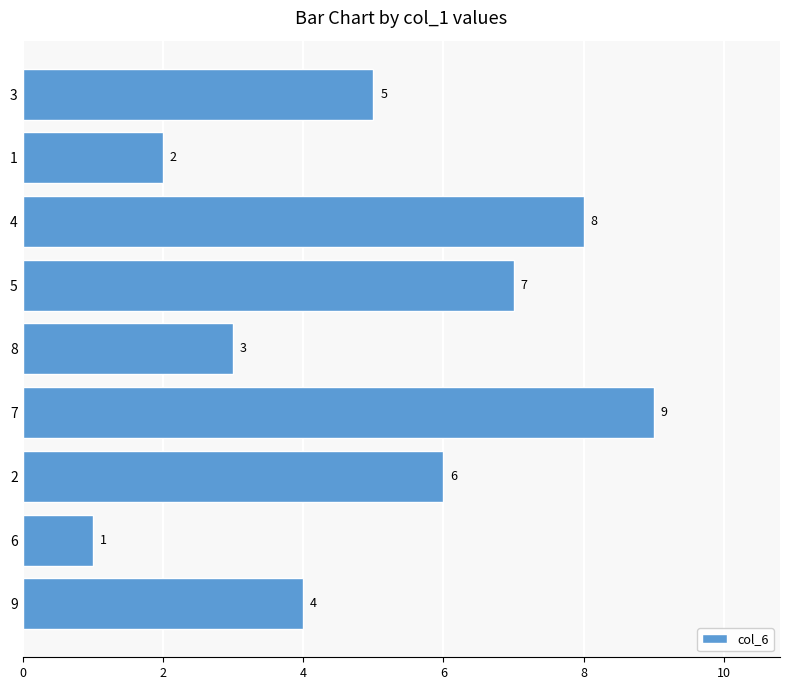

What is the minimum value shown in the chart?

1